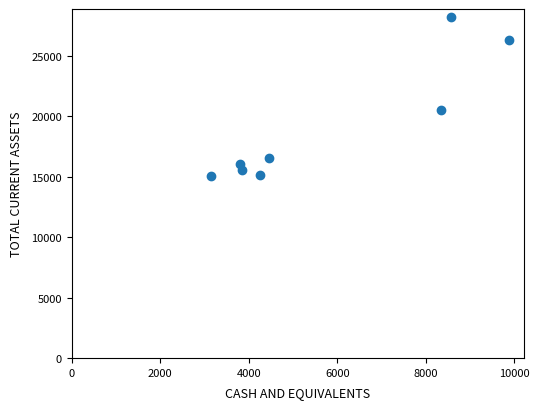

What Y value in the scatter plot is closest to 21619?

20556